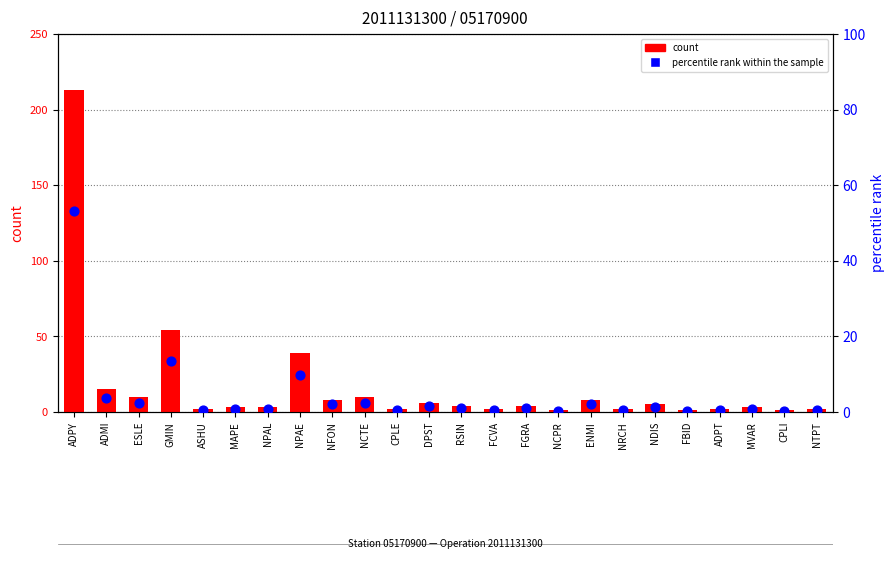

Is the value of count at MVAR greater than the value of percentile rank within the sample at CPLE?

Yes